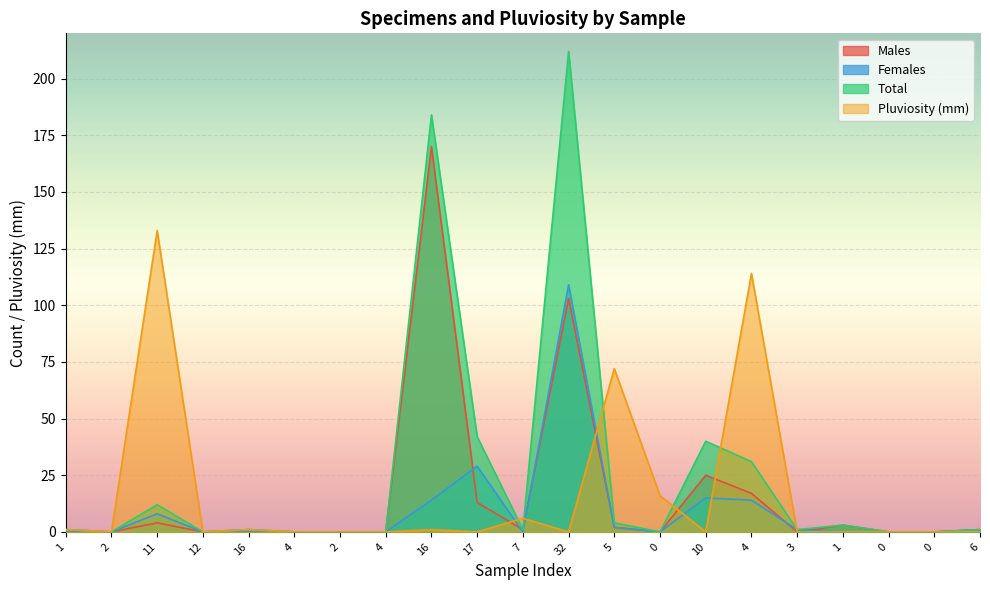

Between 4 and 0, which is larger?

4